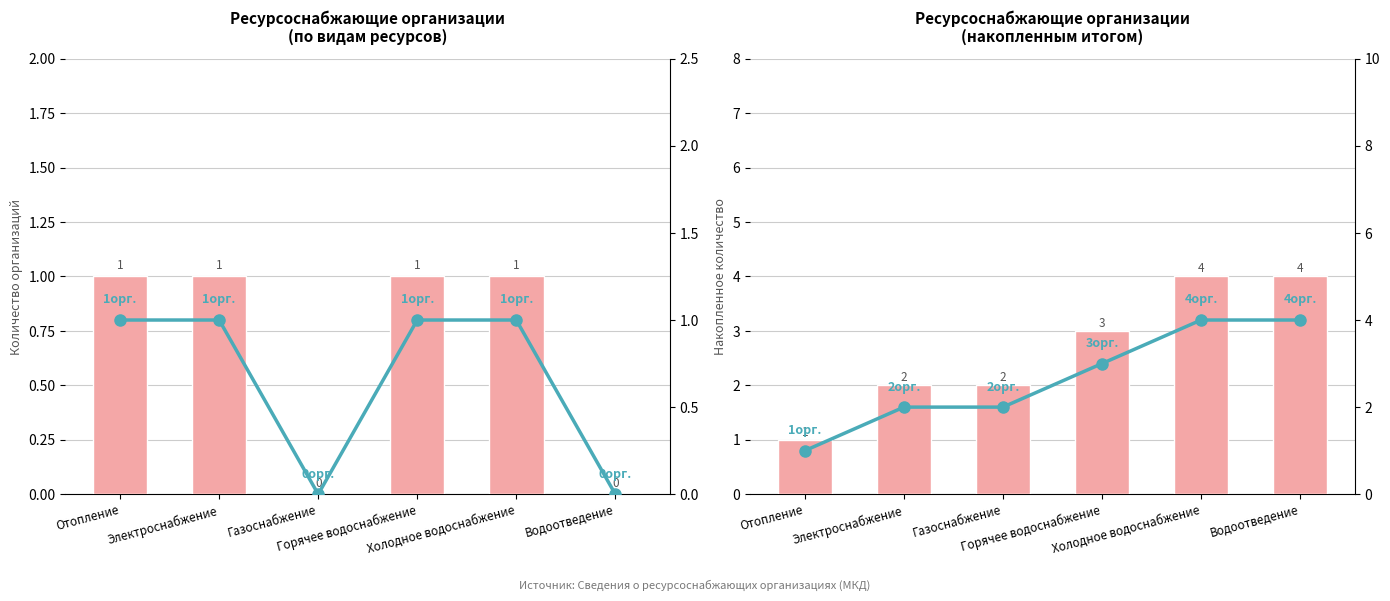

At how many categories does at least one series exceed 3?

2